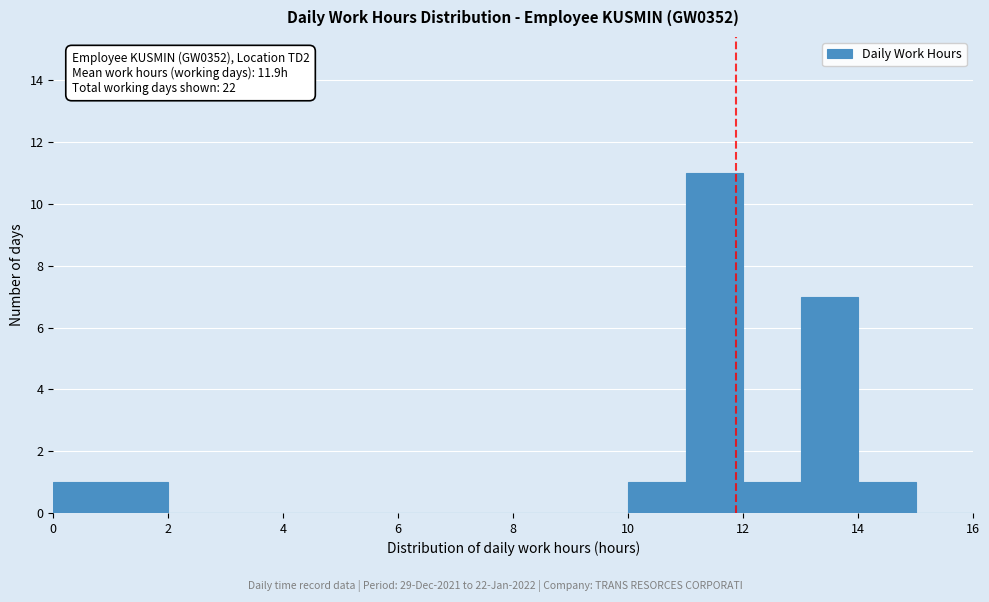

Which range on the x-axis has the tallest bar?

11 to 12